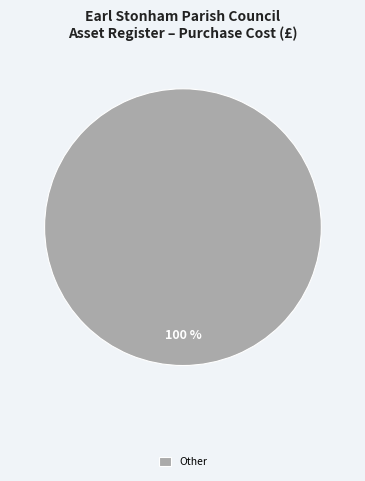

The Other slice represents 92% of the pie. True or false?

False